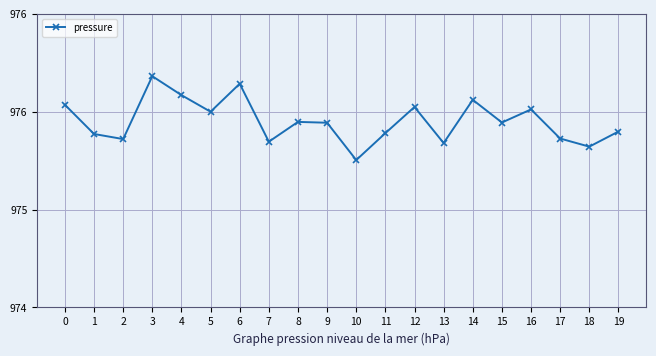

True or false: the data shows 975.3 at 18.

True